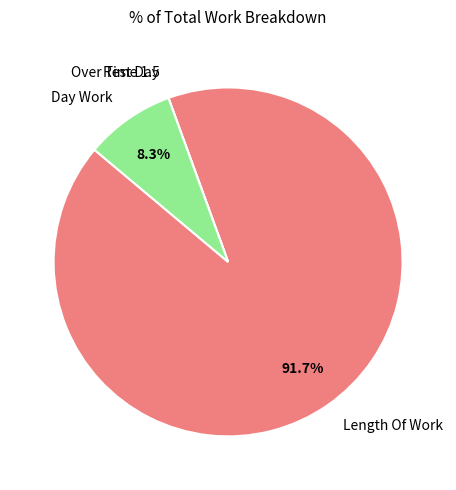

What portion of the pie excludes Length Of Work?

8.3%